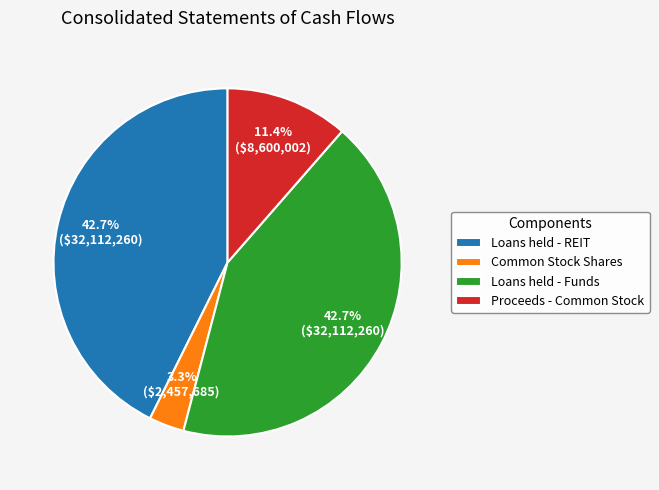

What is the total percentage of Common Stock Shares and Proceeds - Common Stock?

14.7%